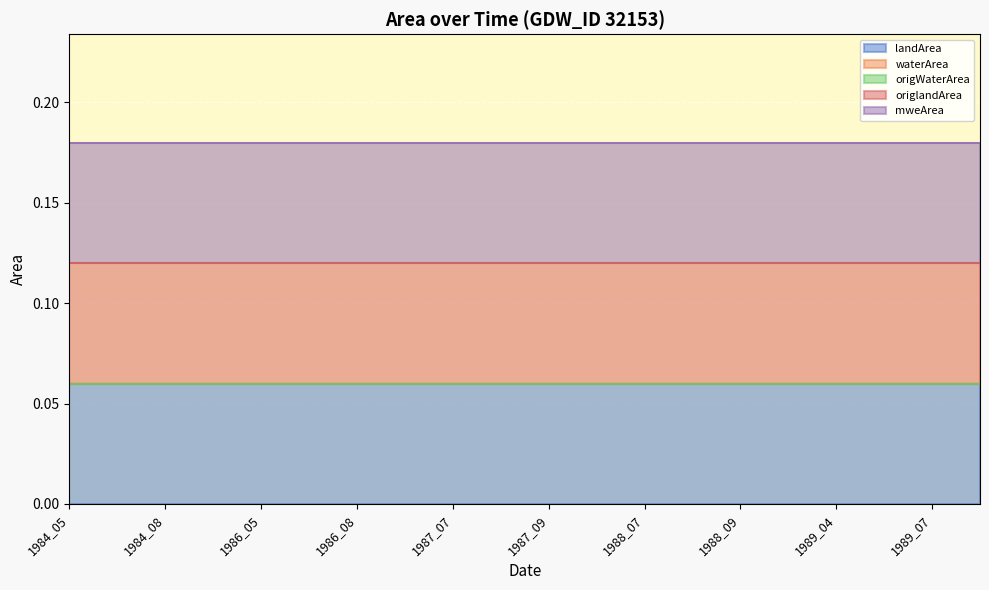

Between 1989_04 and 1986_08, which is larger?

1989_04